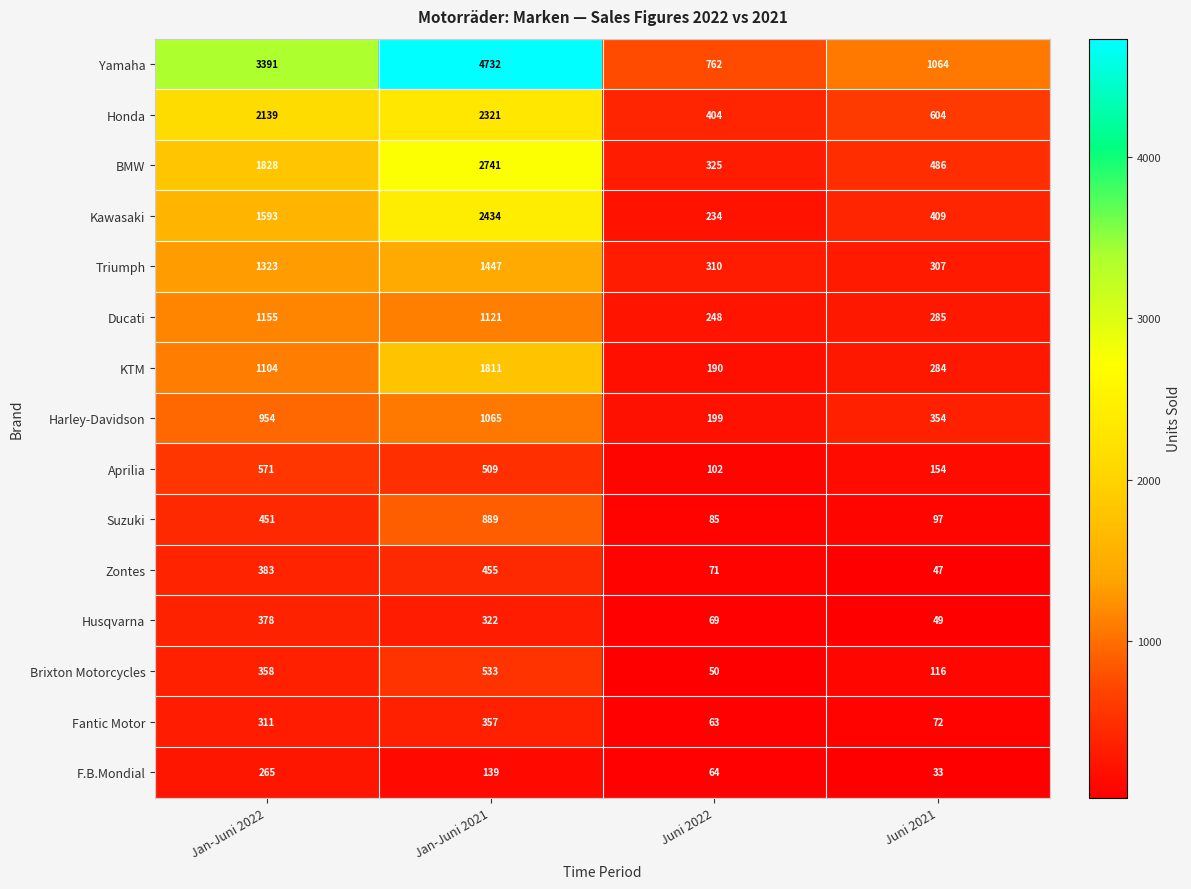

What is the spread (max minus min) of values at Jan-Juni 2021?

4593